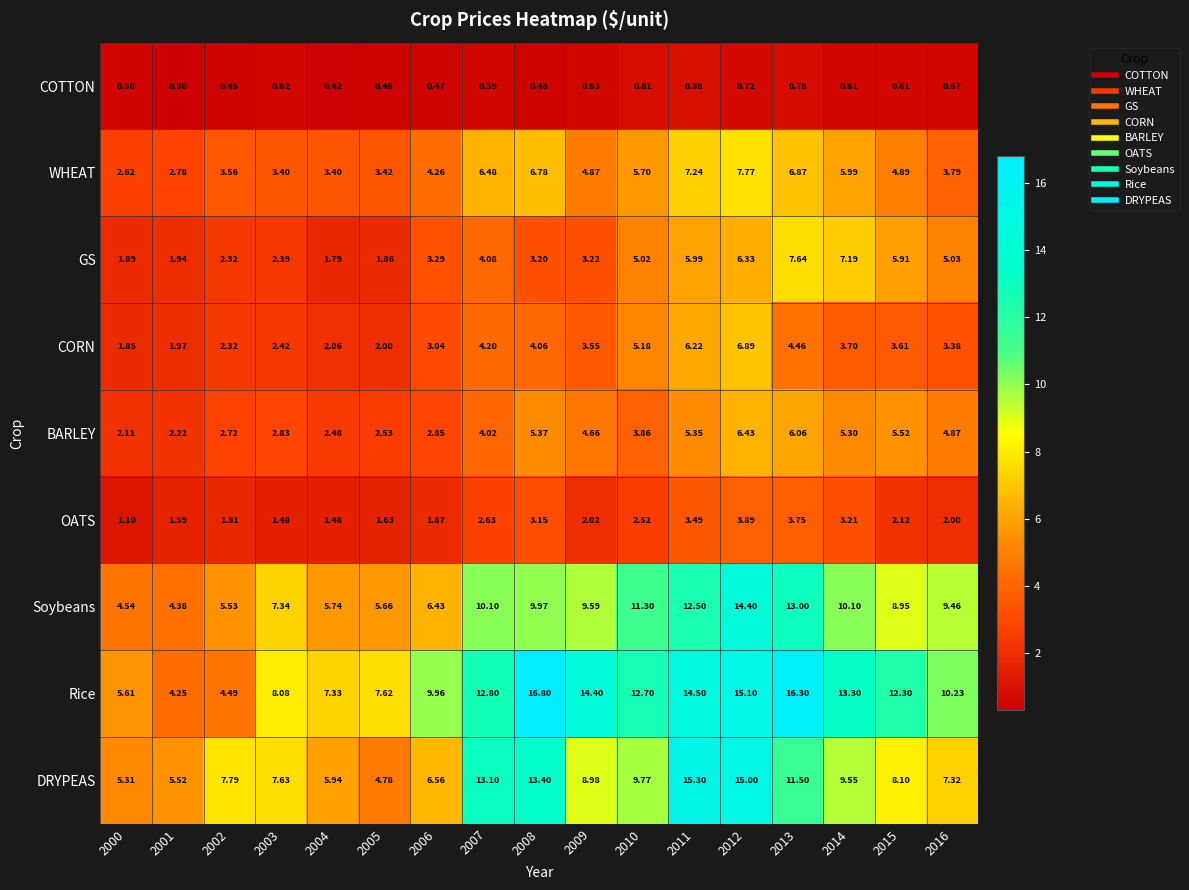

Which series has the largest total across all categories?

Rice